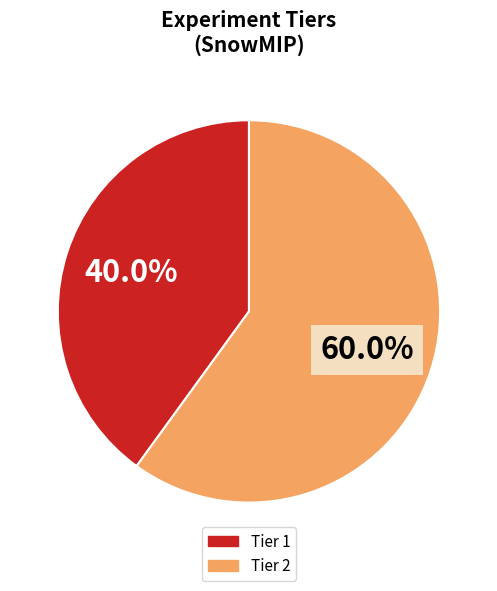

Rank the categories by value from lowest to highest.

Tier 1, Tier 2